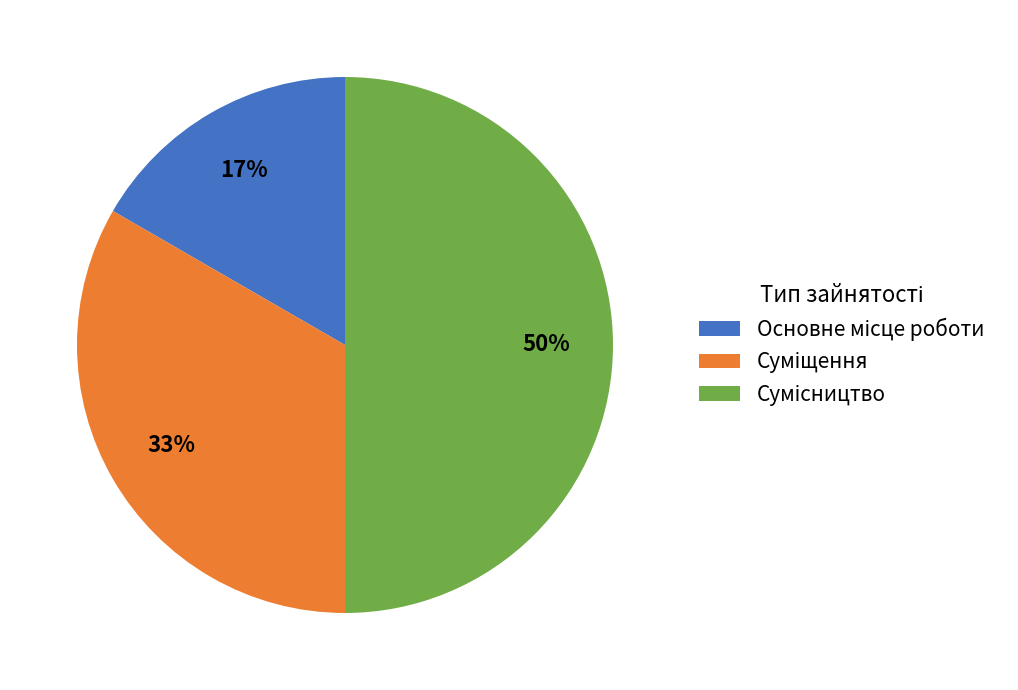

To the nearest percent, what is the difference between the largest and smallest slice percentages?

33%